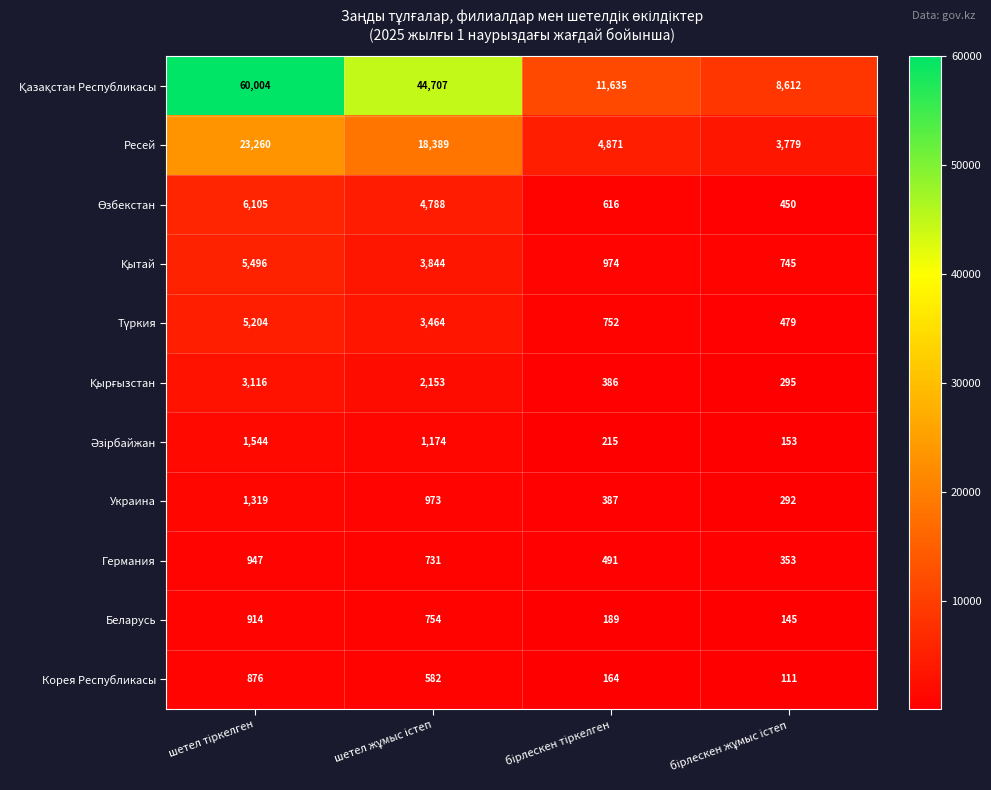

What is the sum of all Украина values?

2971